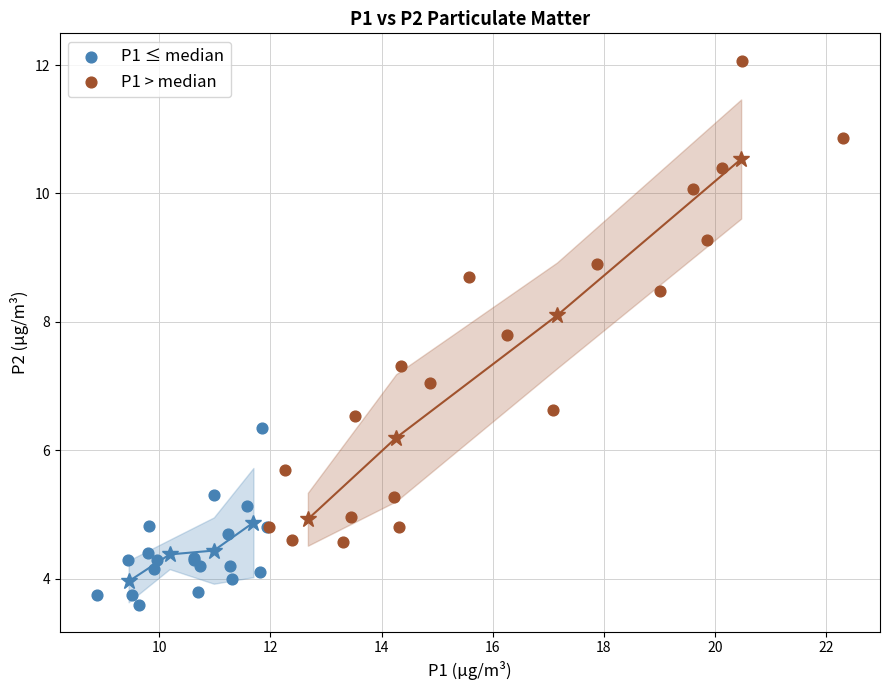

Which series reaches the maximum Y coordinate?

P1 > median